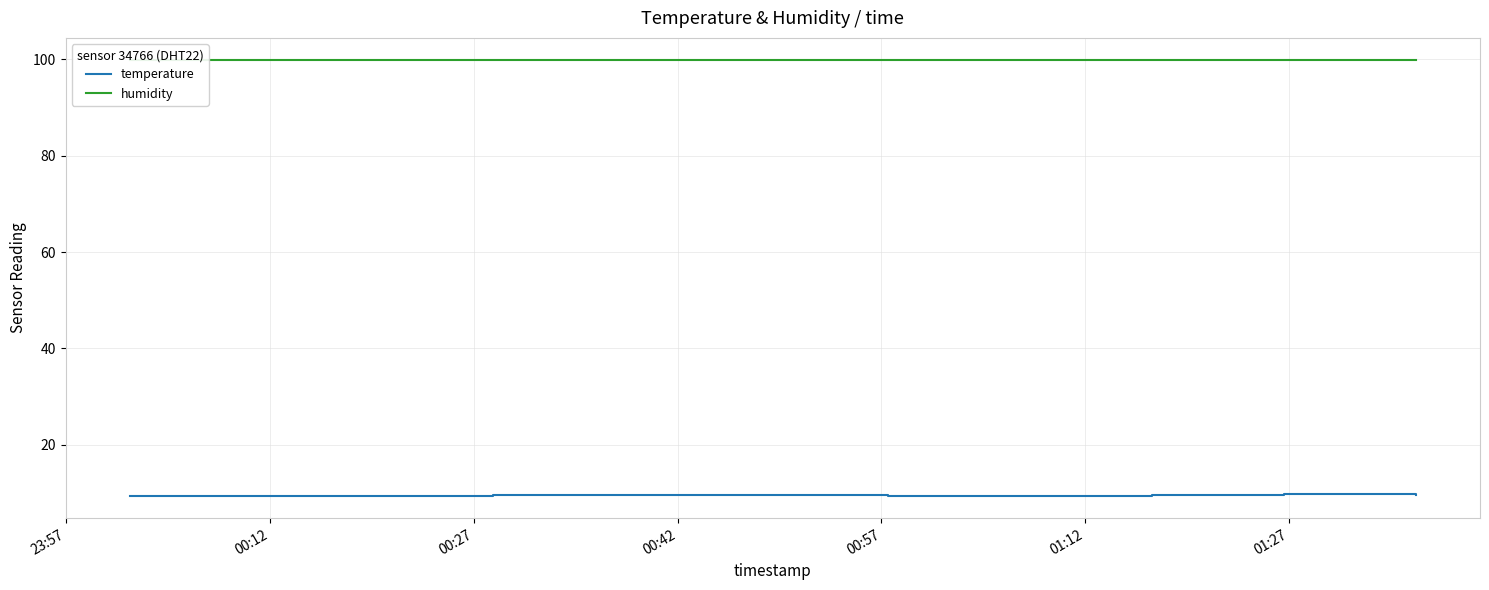

Reading left to right, list all the values displayed in this chart.

temperature: 9.3	9.3	9.3	9.3	9.3	9.3	9.4	9.4	9.4	9.4	9.4	9.5	9.5	9.5	9.6	9.5	9.5	9.6	9.5	9.6	9.6	9.5	9.5	9.4	9.4	9.3	9.3	9.3	9.3	9.4	9.4	9.5	9.5	9.6	9.6	9.7	9.7	9.7	9.7	9.6
humidity: 99.9	99.9	99.9	99.9	99.9	99.9	99.9	99.9	99.9	99.9	99.9	99.9	99.9	99.9	99.9	99.9	99.9	99.9	99.9	99.9	99.9	99.9	99.9	99.9	99.9	99.9	99.9	99.9	99.9	99.9	99.9	99.9	99.9	99.9	99.9	99.9	99.9	99.9	99.9	99.9